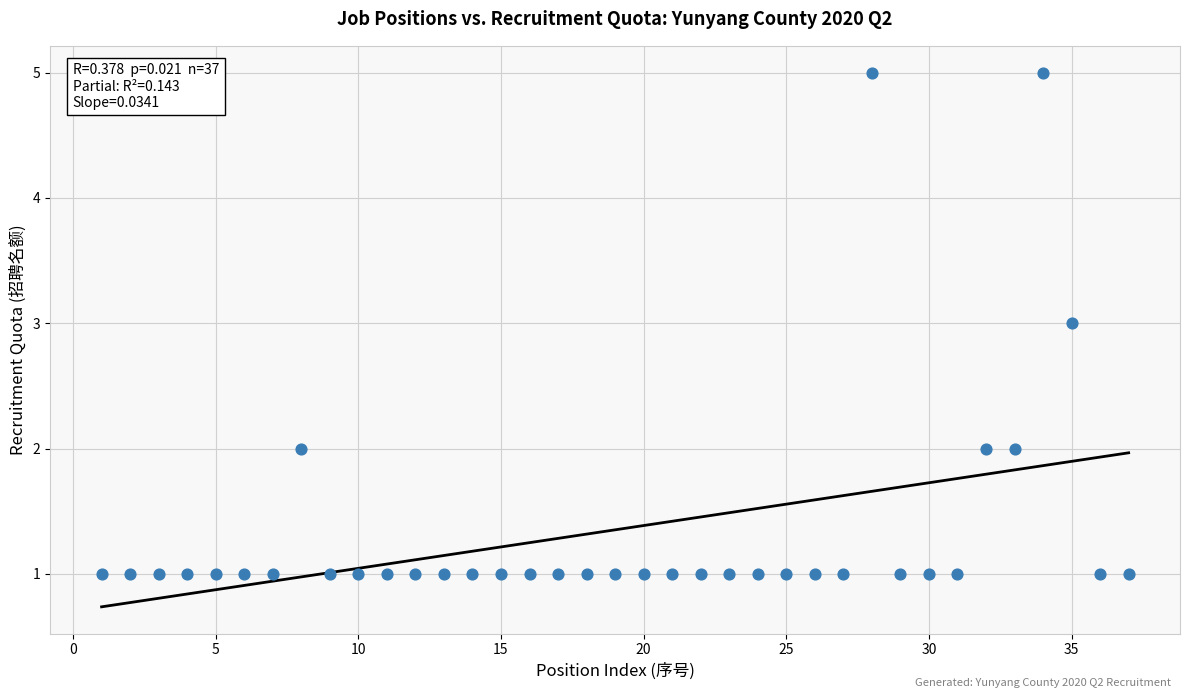

What is the range of X values (max minus min)?

36